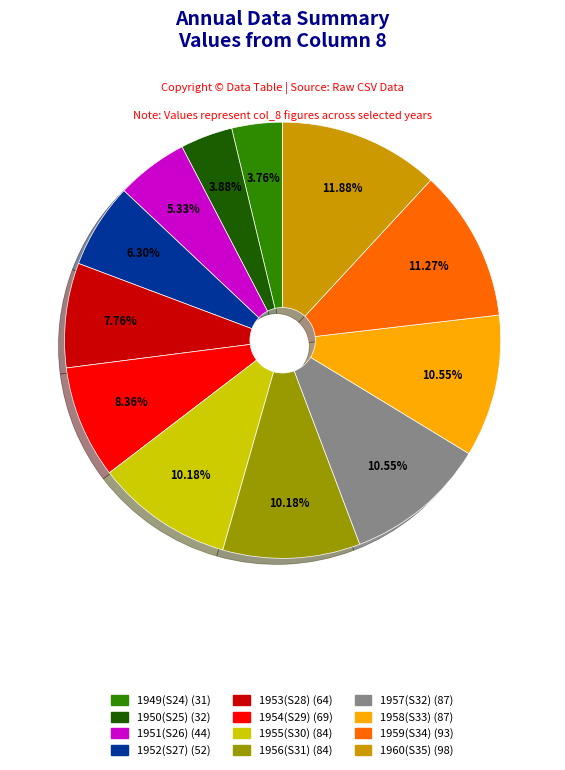

How many slices are in this pie chart?

12